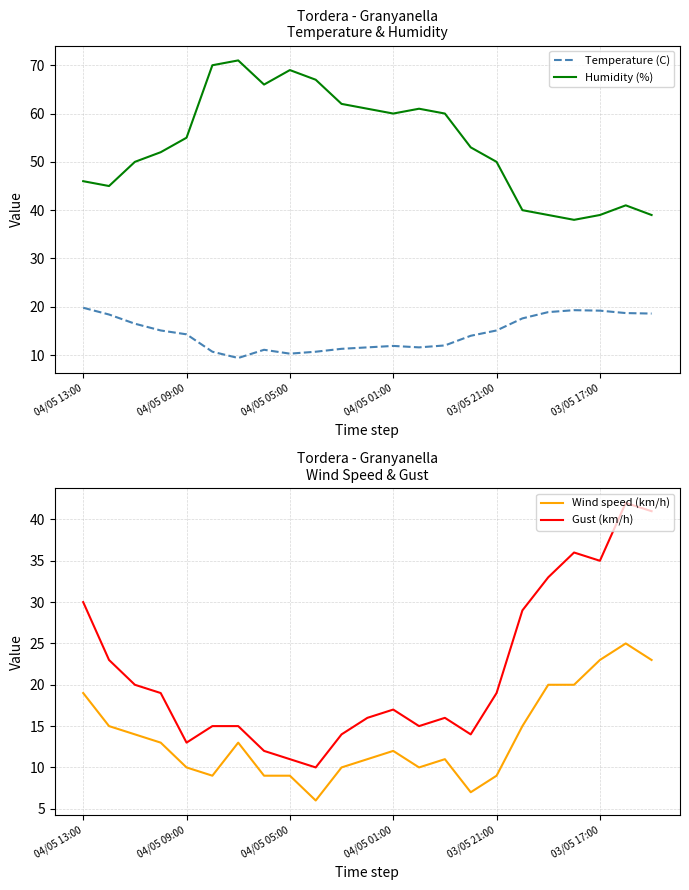

True or false: Temperature (C) and Humidity (%) cross at least once.

False